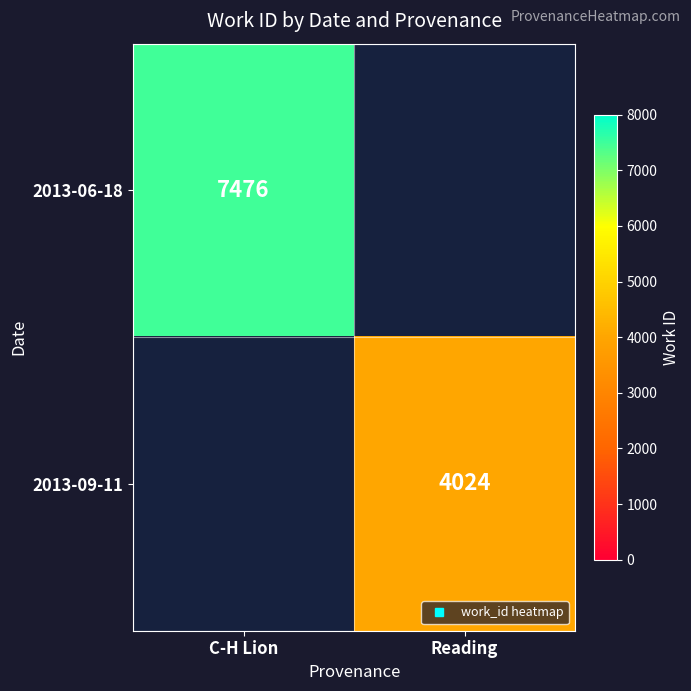

What is the difference between the 2013-06-18 values at Reading and C-H Lion?

7476